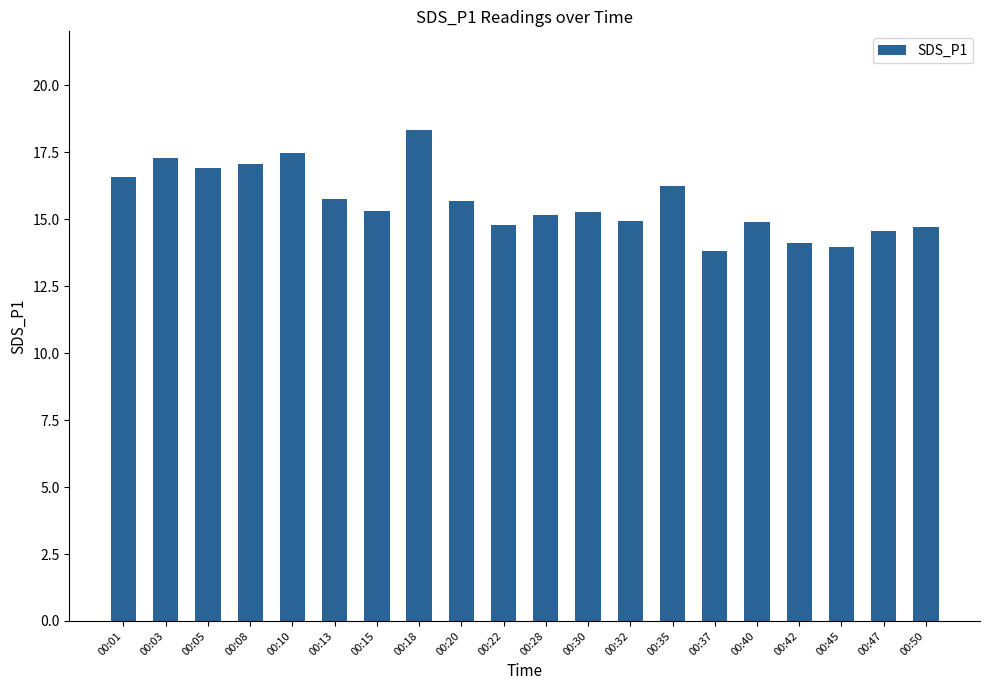

What is the difference between the values at 00:01 and 00:22?

1.8